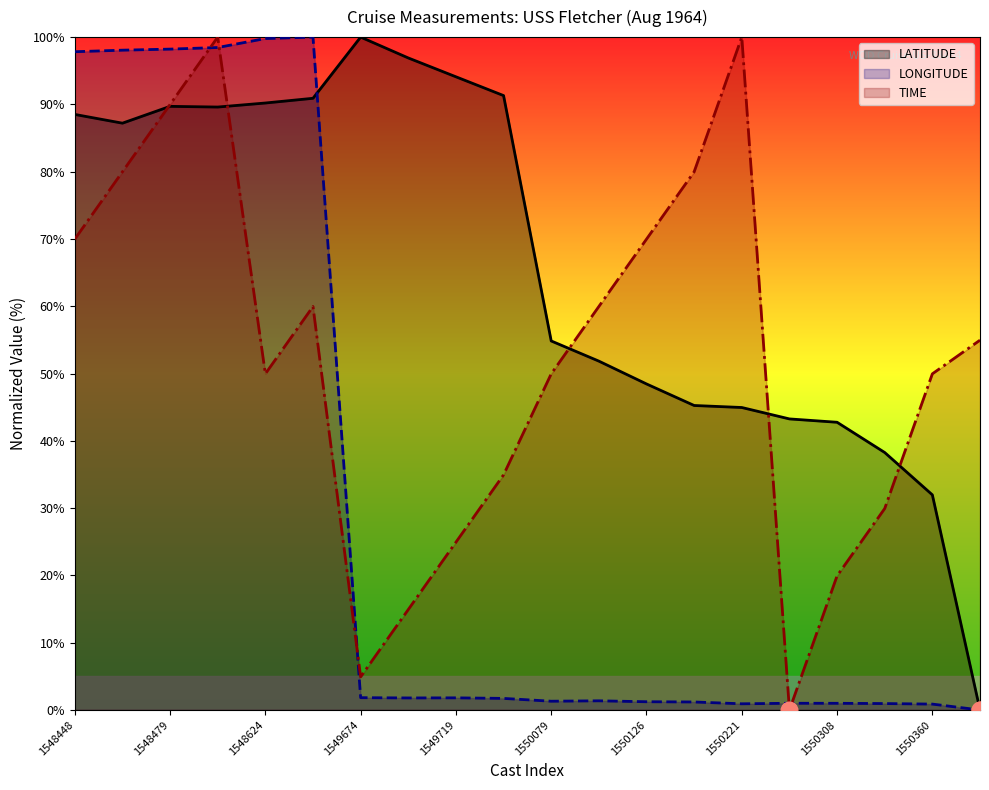

Reading right to left, transcribe all the data shown in this chart.

LATITUDE: 0.0	32.0	38.3	42.8	43.3	45.0	45.3	48.5	51.8	54.8	91.3	94.1	96.9	100.0	90.9	90.2	89.6	89.7	87.2	88.5
LONGITUDE: 0.0	0.9	1.0	1.0	1.0	0.9	1.2	1.2	1.4	1.3	1.7	1.8	1.8	1.8	100.0	99.8	98.5	98.2	98.1	97.8
TIME: 55.0	50.0	29.9	19.9	0.0	100.0	80.0	70.0	60.0	50.0	34.9	24.9	14.9	4.9	60.0	50.0	100.0	90.0	80.0	70.0